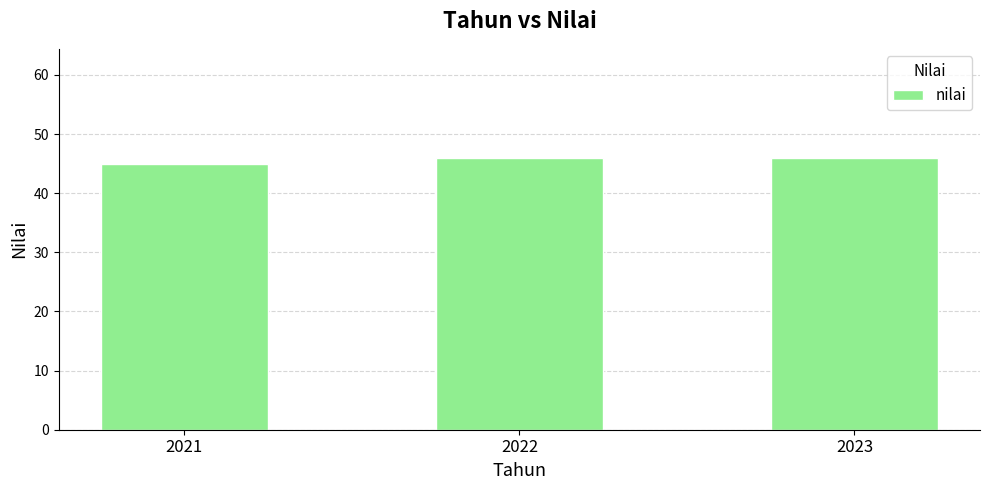

The chart shows a value of 46 at 2023. True or false?

True